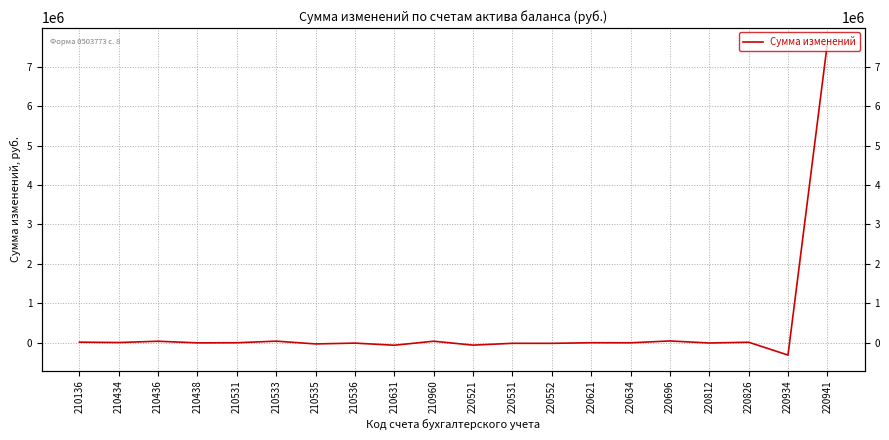

Does the chart display data point markers on the line(s)?

No